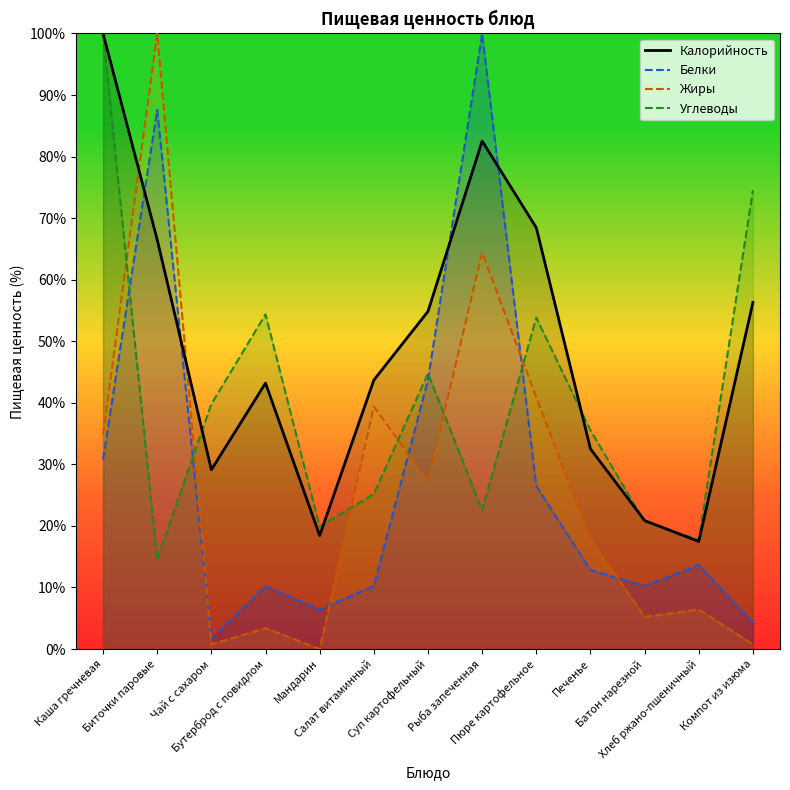

What is the value of the Калорийность point at the 7th from the left?

54.9